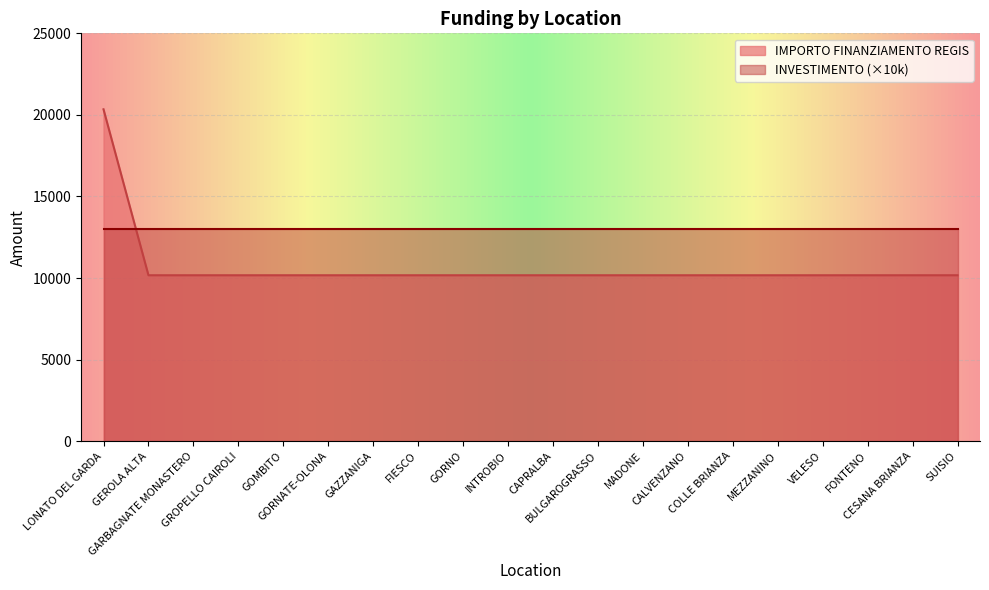

At which category does the chart reach its peak across all series?

LONATO DEL GARDA